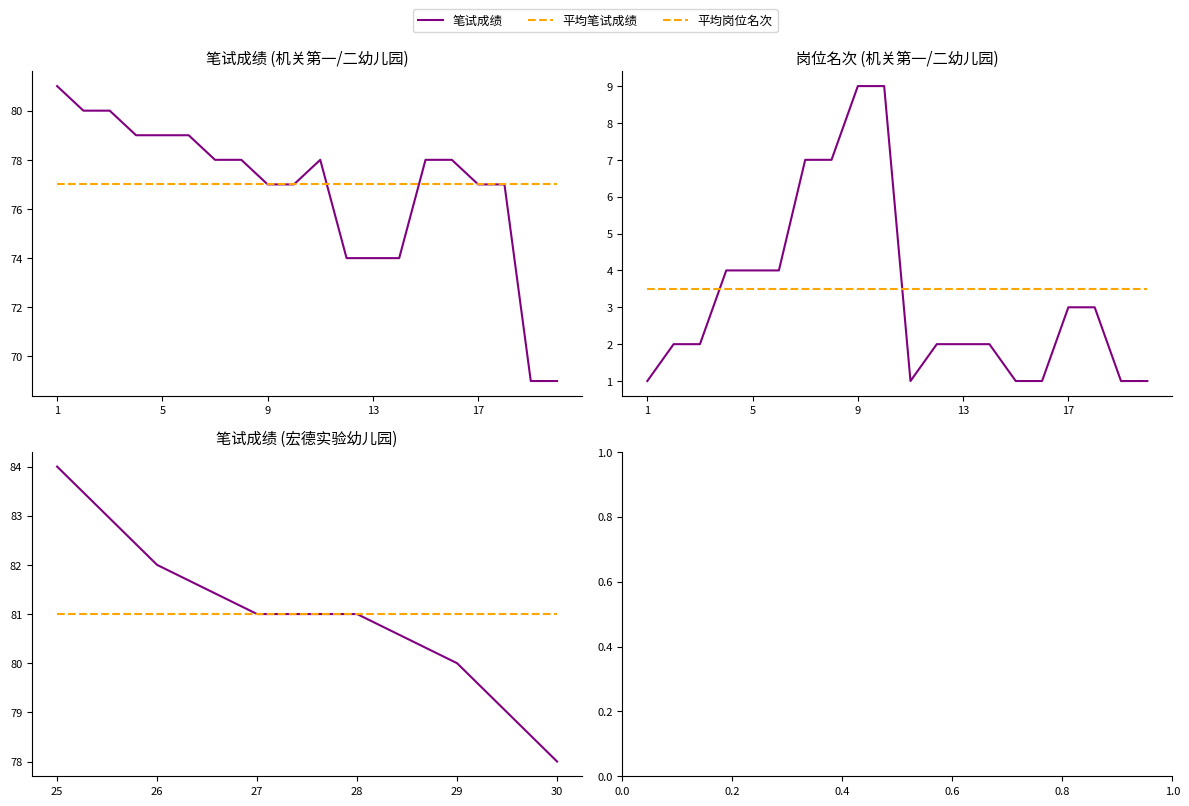

How many categories are shown in the chart?

20